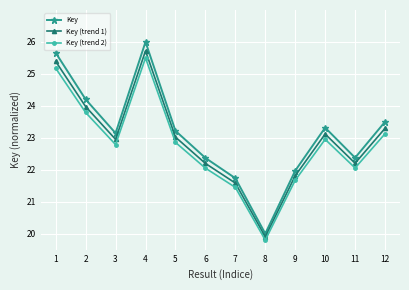

Which series changed the most between 1 and 10?

Key